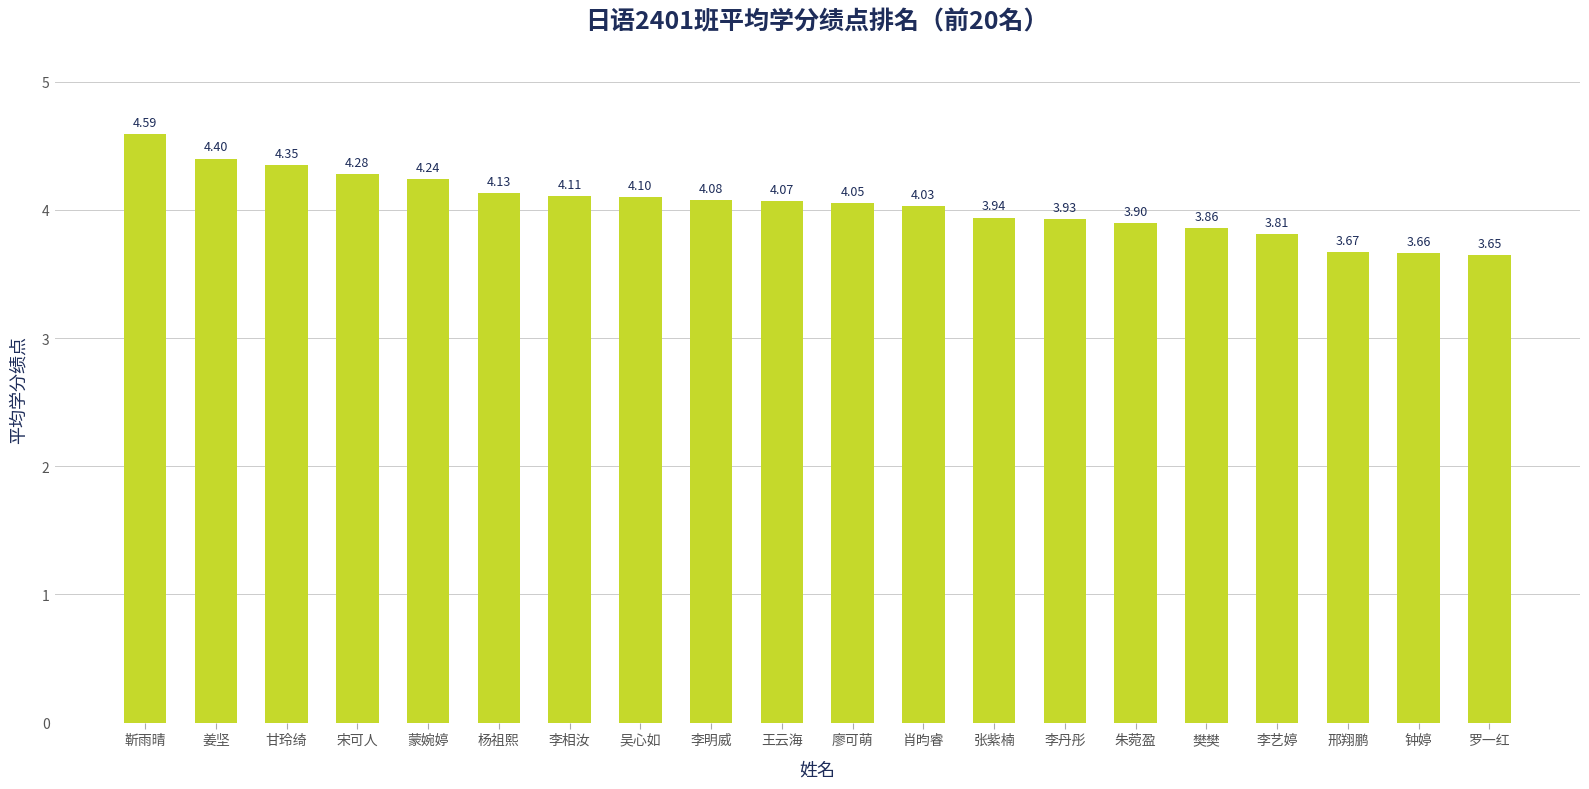

What is the label of the 17th bar from the right?

宋可人